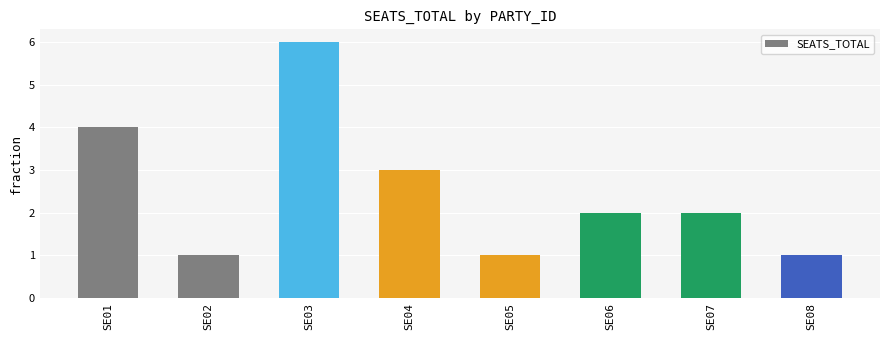

Count the number of data series in this chart.

1